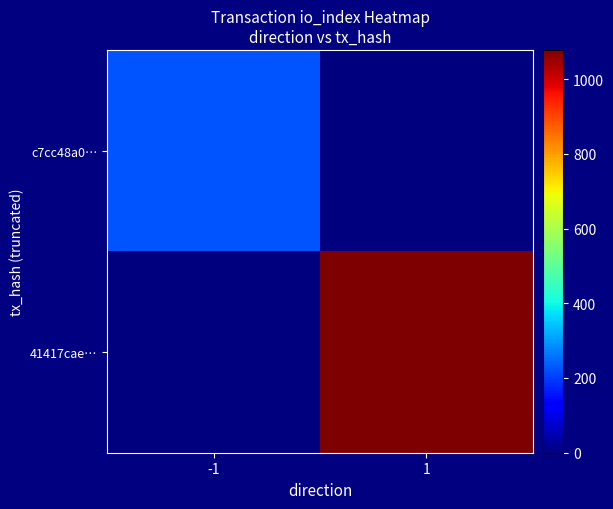

Reading left to right, transcribe all the data shown in this chart.

c7cc48a0…: -1=224	1=0
41417cae…: -1=0	1=1078